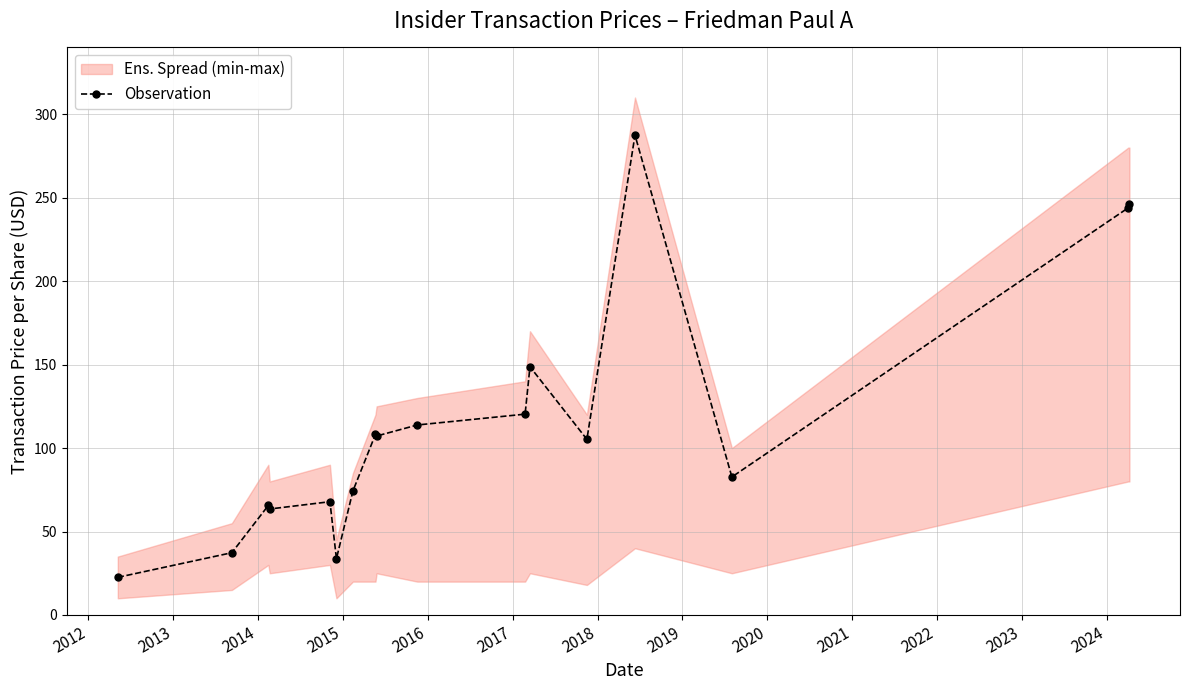

What is the value of the Observation point at the 17th from the left?

246.2